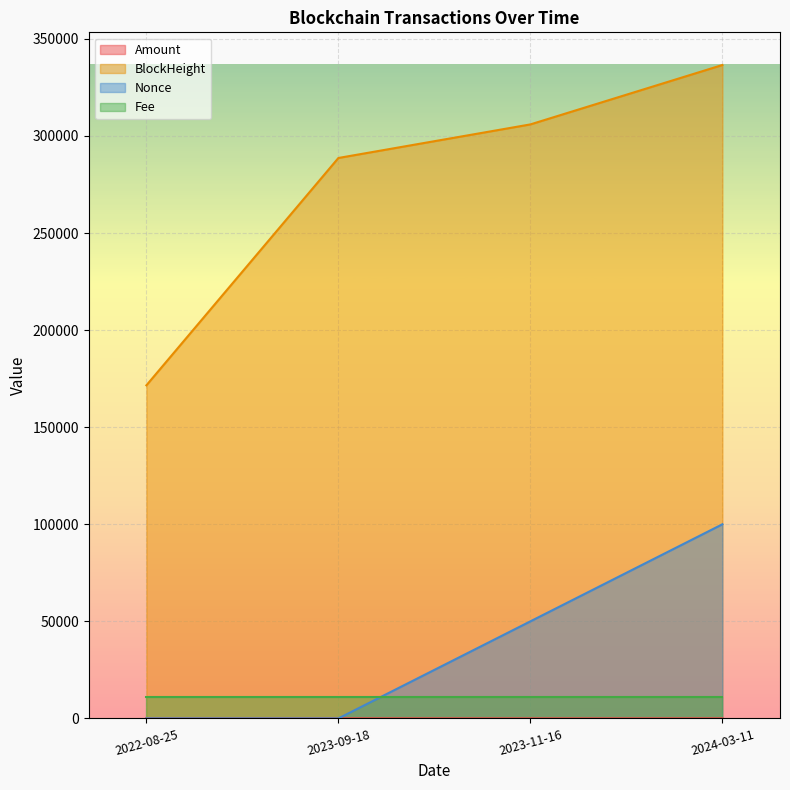

What is the sum of all Nonce values?

150000